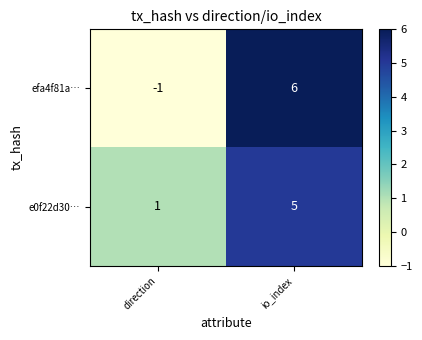

How many negative values does the efa4f81a… series have?

1